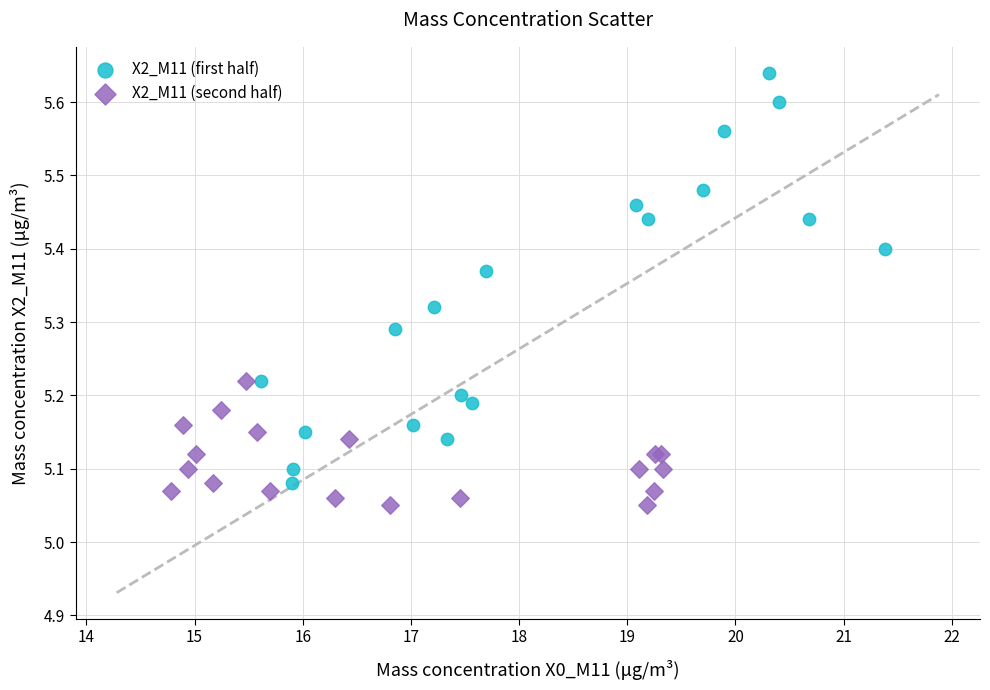

Which series has the largest Y range (max minus min)?

X2_M11 (first half)